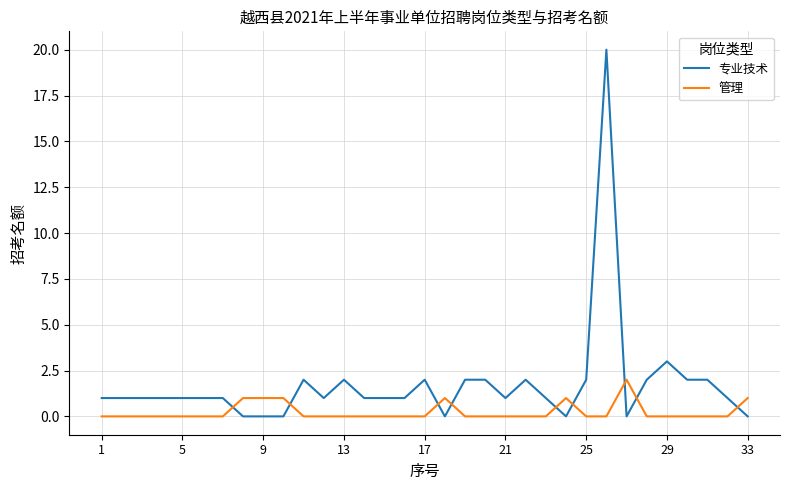

Which series has the widest spread of values?

专业技术